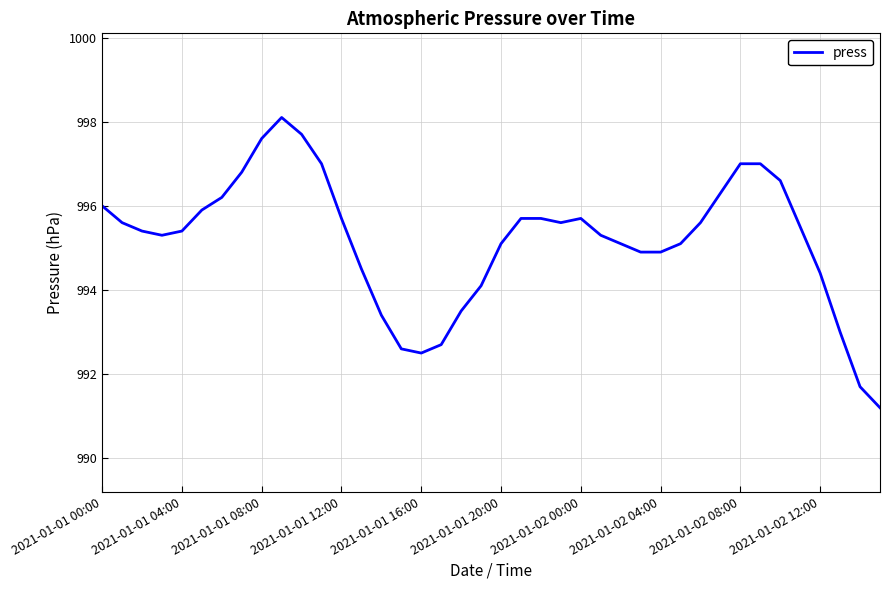

What is the difference between the maximum and minimum values?

6.9